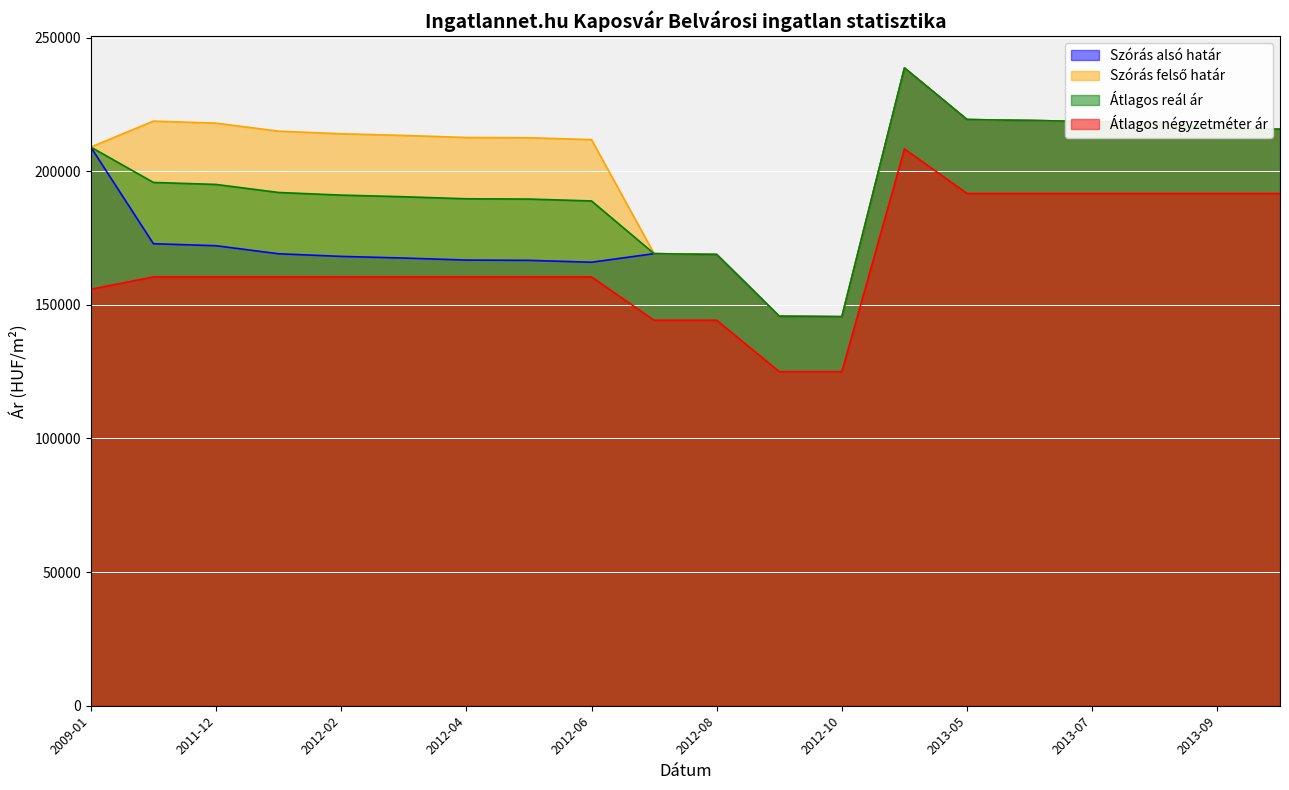

Reading right to left, list all the values displayed in this chart.

Szórás alsó határ: 215752	215917	217970	218588	218983	219323	238642	145559	145751	168841	169154	165940	166646	166748	167511	168126	169108	172115	172868	209023
Szórás felső határ: 215752	215917	217970	218588	218983	219323	238642	145559	145751	168841	169154	211810	212516	212618	213381	213996	214978	217985	218738	209023
Átlagos reál ár: 215752	215917	217970	218588	218983	219323	238642	145559	145751	168841	169154	188875	189581	189683	190446	191061	192043	195050	195803	209023
Átlagos négyzetméter ár: 191666	191666	191666	191666	191666	191666	208333	125000	125000	144230	144230	160448	160448	160448	160448	160448	160448	160448	160448	155834